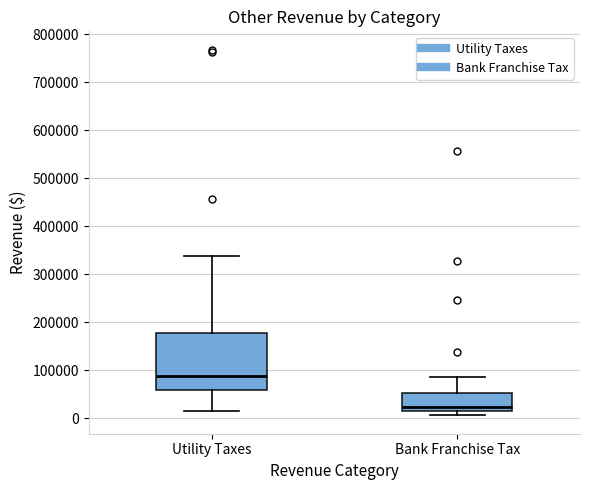

Where is the lower edge of the box for Bank Franchise Tax on the y-axis? The values are not printed on the chart, so give them approximately, as read against the axis.

20000